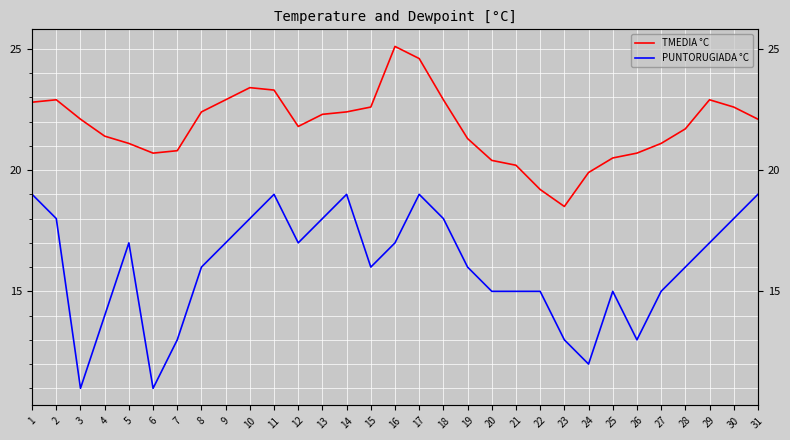

True or false: PUNTORUGIADA °C and TMEDIA °C cross at least once.

False